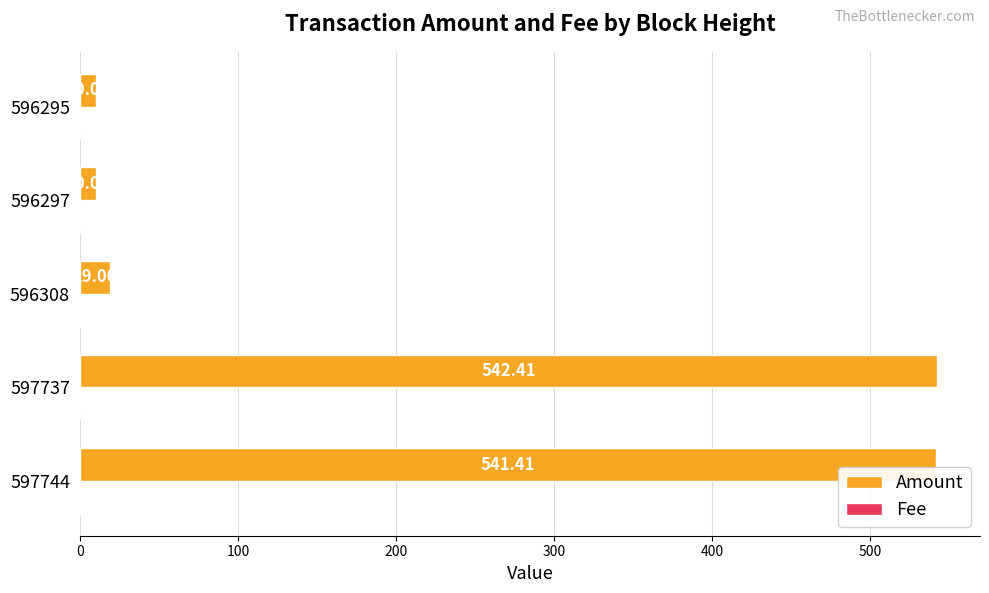

Which series changed the most between 597737 and 596308?

Amount